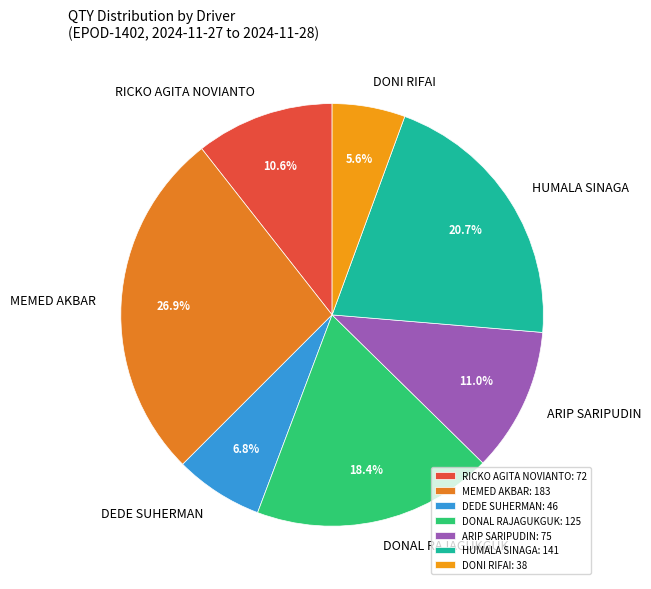

What is the largest slice in the pie chart?

MEMED AKBAR: 183